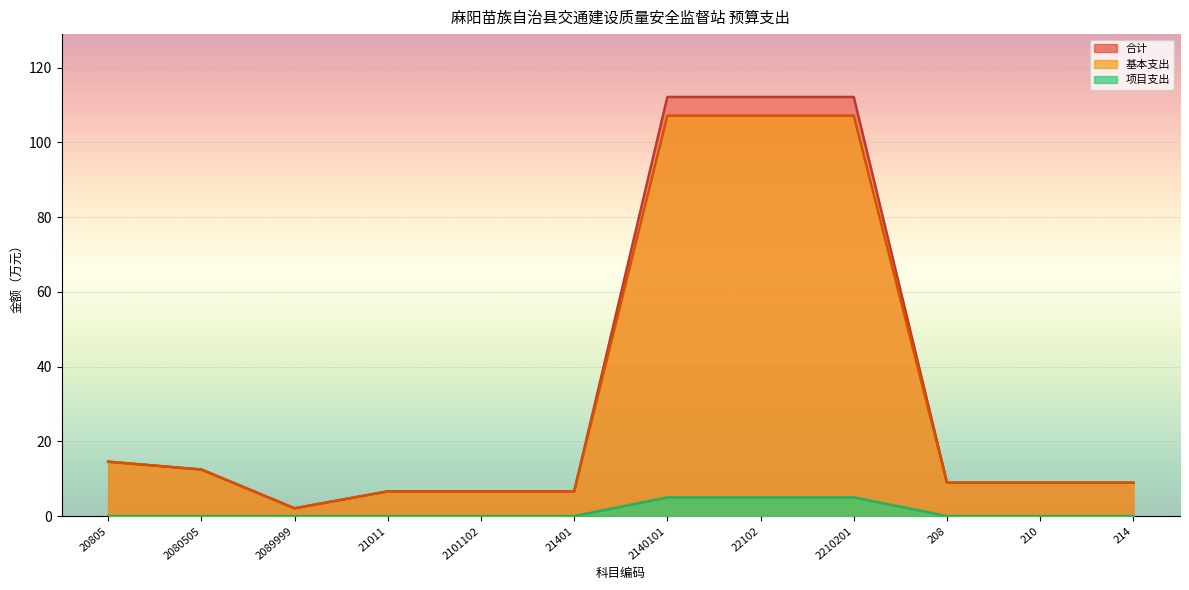

True or false: 合计 has more than 1 points higher than both neighbors.

False